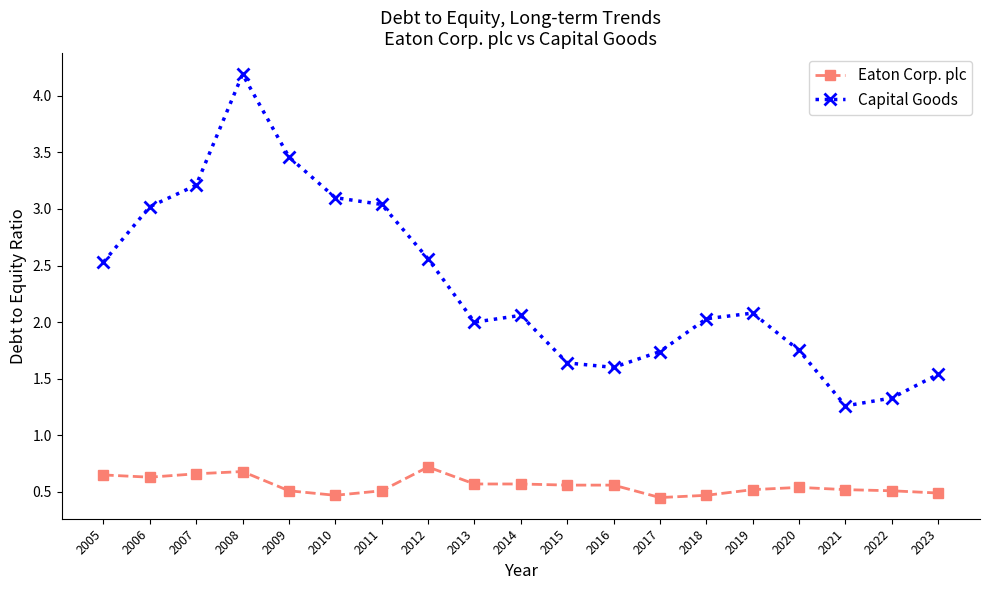

How many distinct data groups are displayed?

2